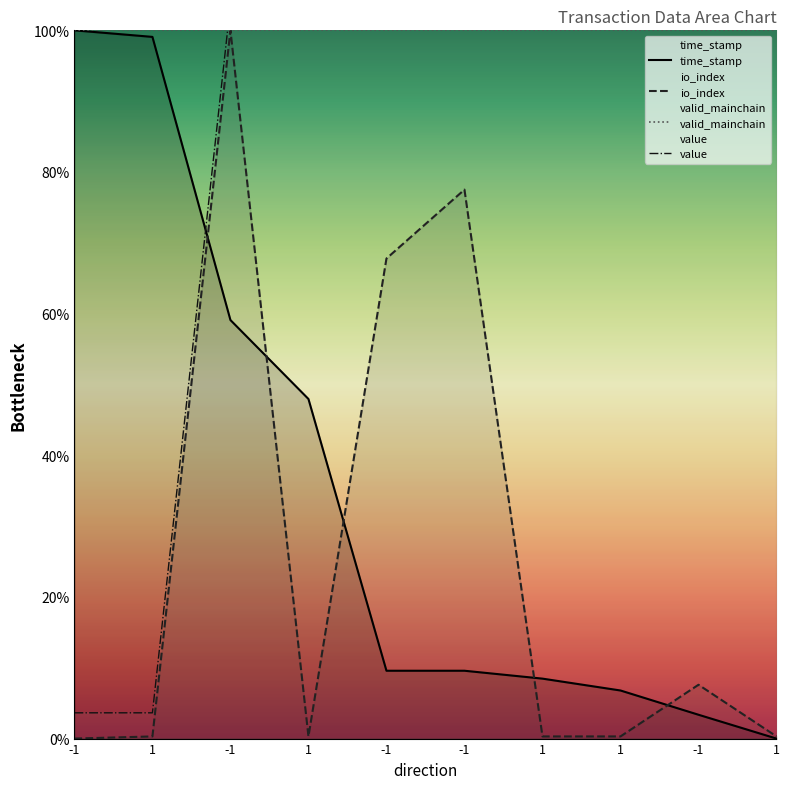

What are all the series names shown in the legend?

time_stamp, io_index, valid_mainchain, value